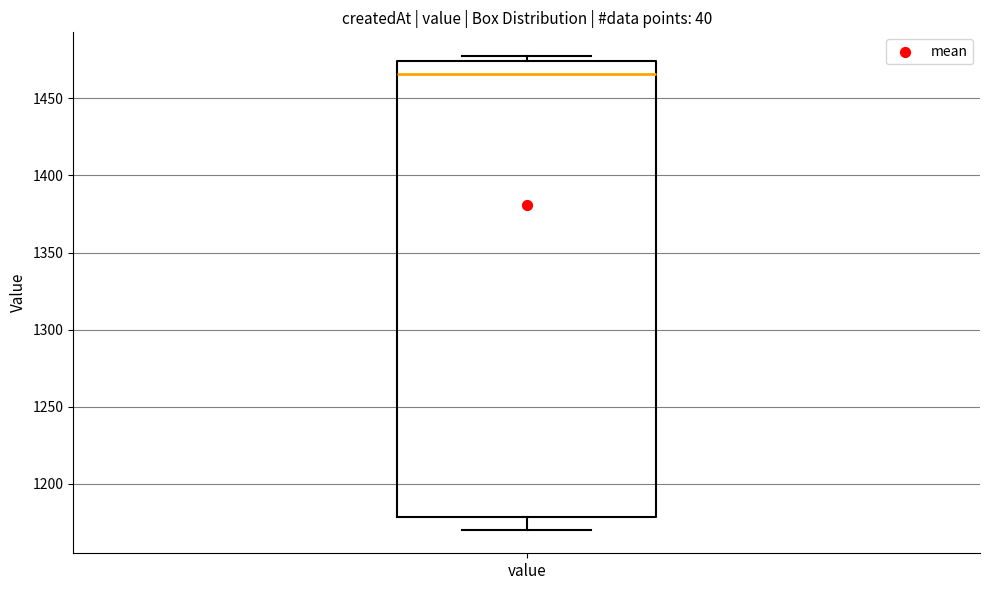

Where does the lower whisker of the box for value end on the y-axis? The values are not printed on the chart, so give them approximately, as read against the axis.

1170